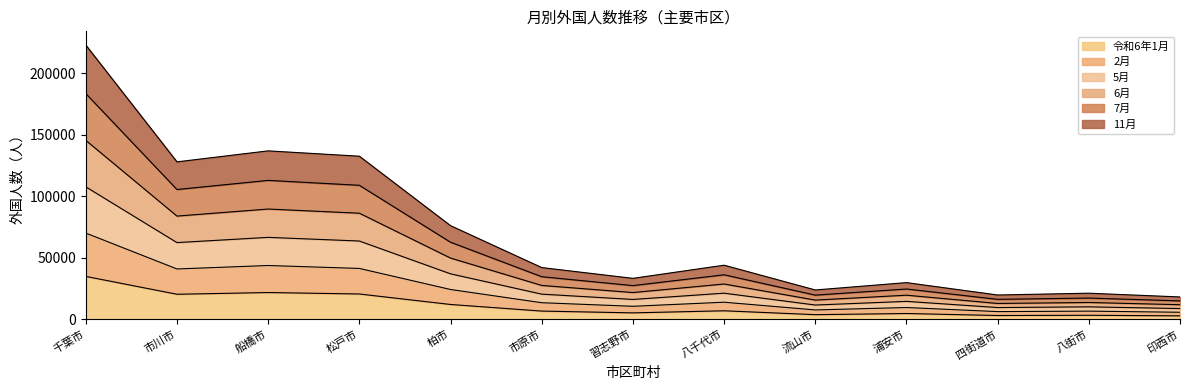

True or false: 11月 and 7月 intersect in this chart.

False